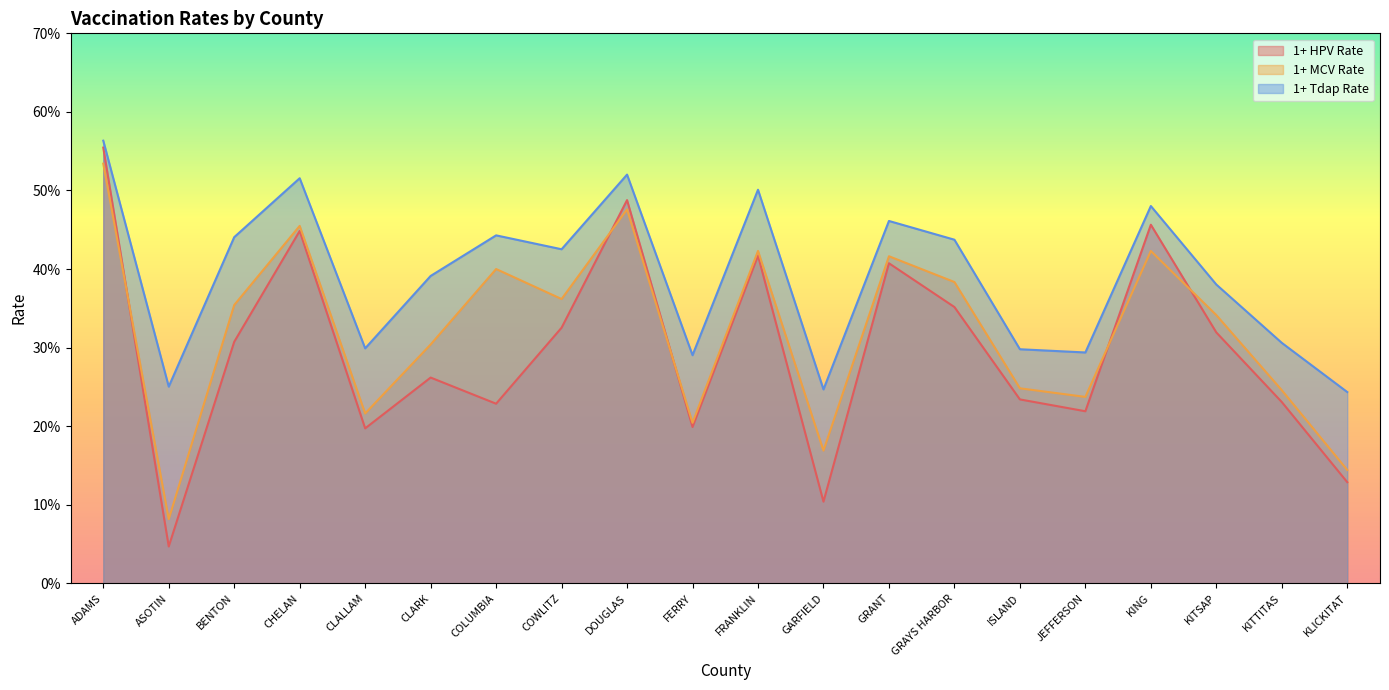

What are all the series names shown in the legend?

1+ HPV Rate, 1+ MCV Rate, 1+ Tdap Rate